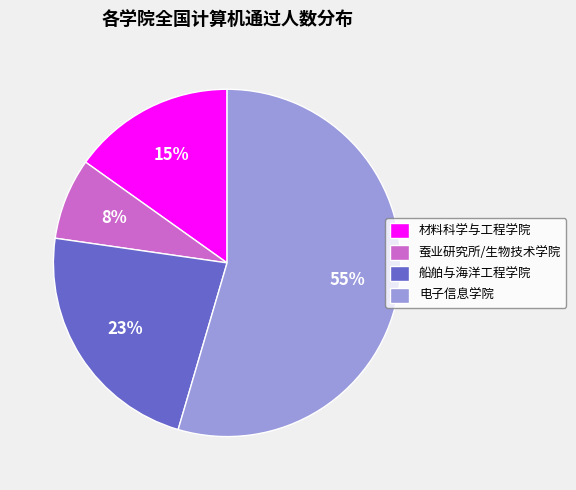

Between 电子信息学院 and 船舶与海洋工程学院, which is larger?

电子信息学院